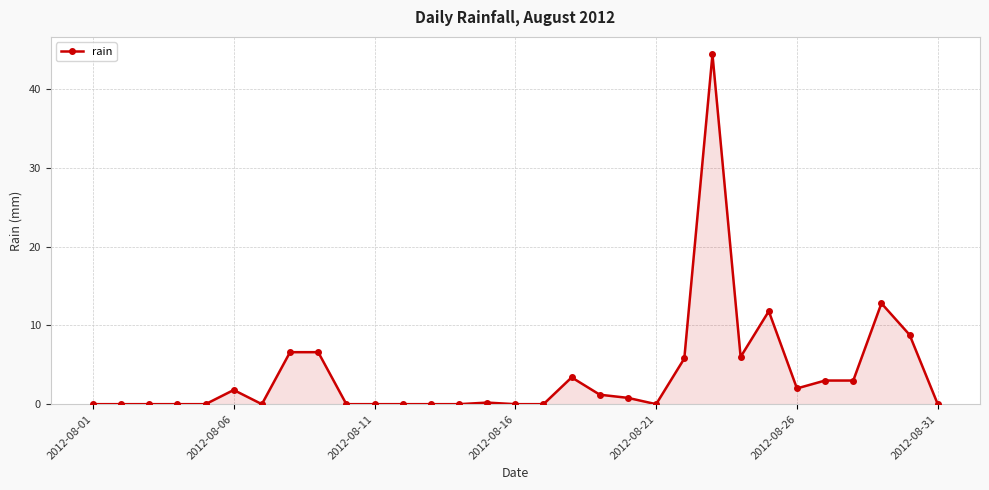

What is the greatest value displayed?

44.4